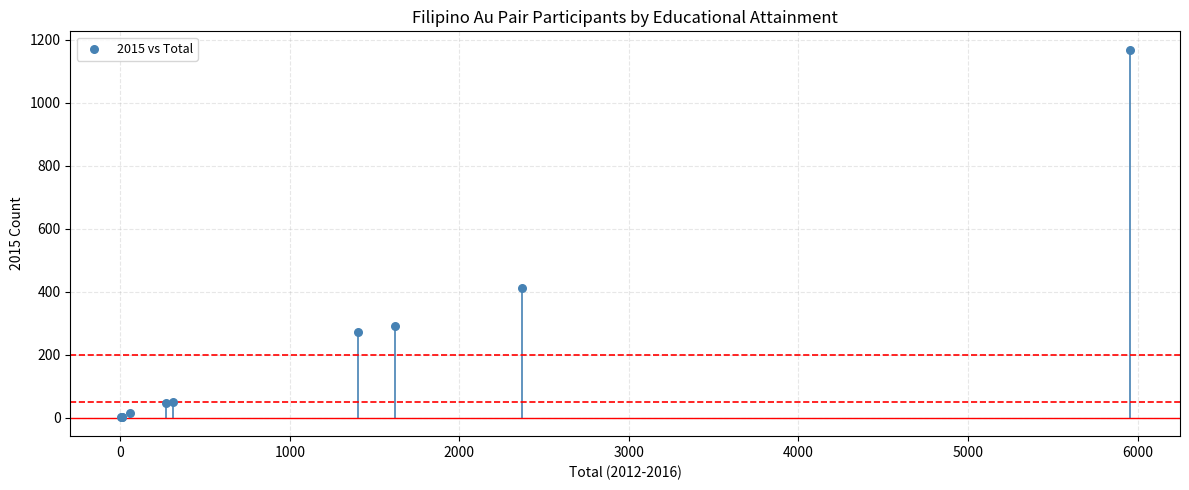

What Y value in the scatter plot is closest to 584?

411